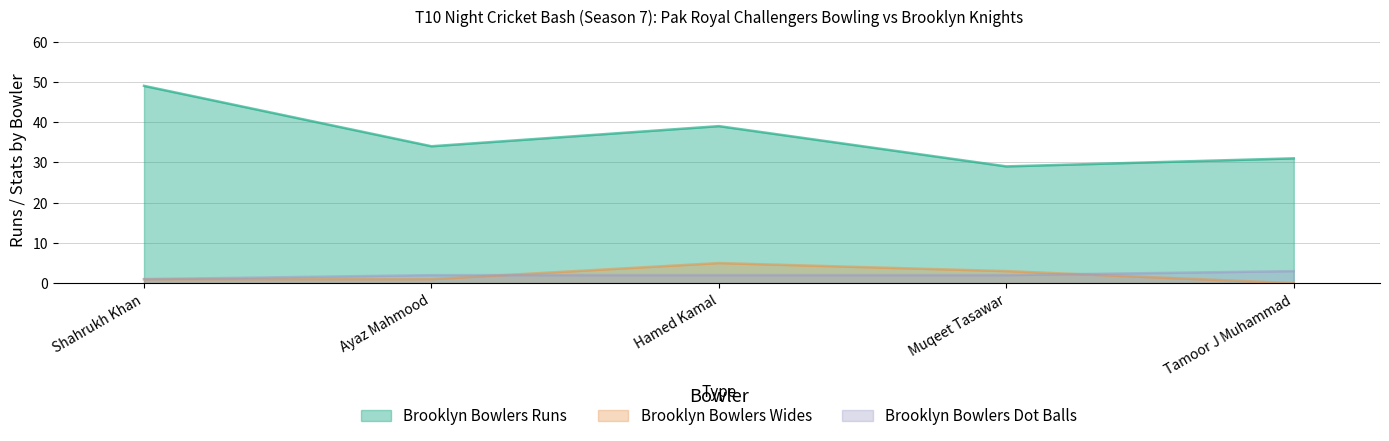

Reading left to right, what are all the values shown in this chart?

Brooklyn Bowlers Runs: 49	34	39	29	31
Brooklyn Bowlers Wides: 1	1	5	3	0
Brooklyn Bowlers Dot Balls: 1	2	2	2	3